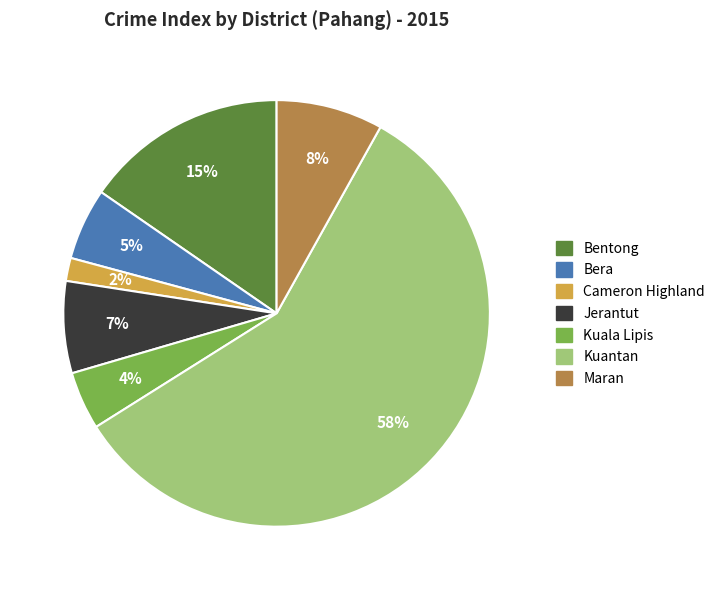

Between Maran and Bentong, which is larger?

Bentong